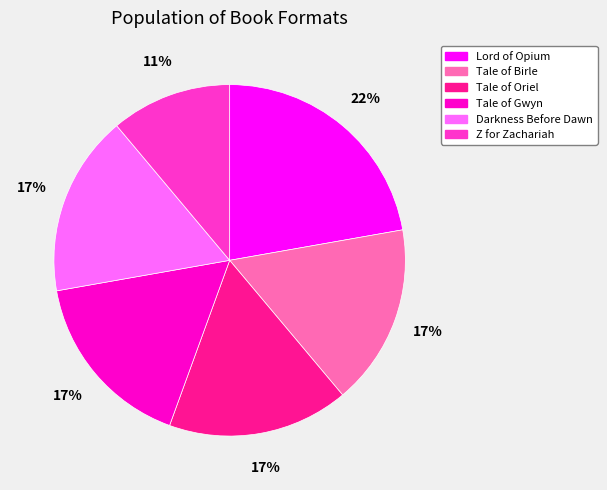

Count the number of slices in the pie.

6